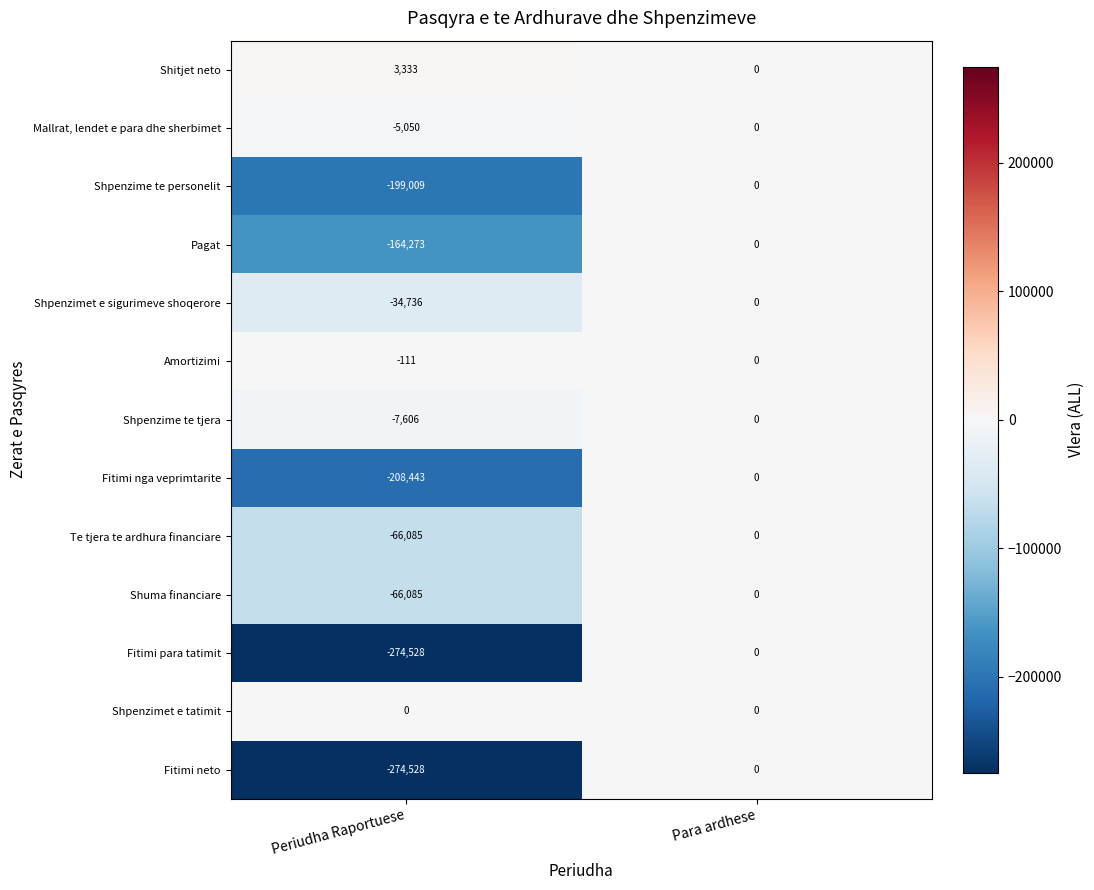

What is the sum of all Fitimi neto values?

-274528